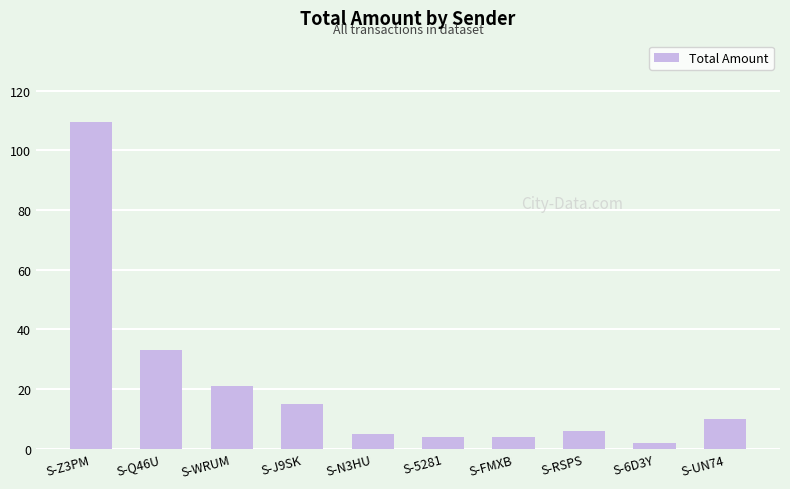

What is the difference between the values at S-N3HU and S-6D3Y?

3.0